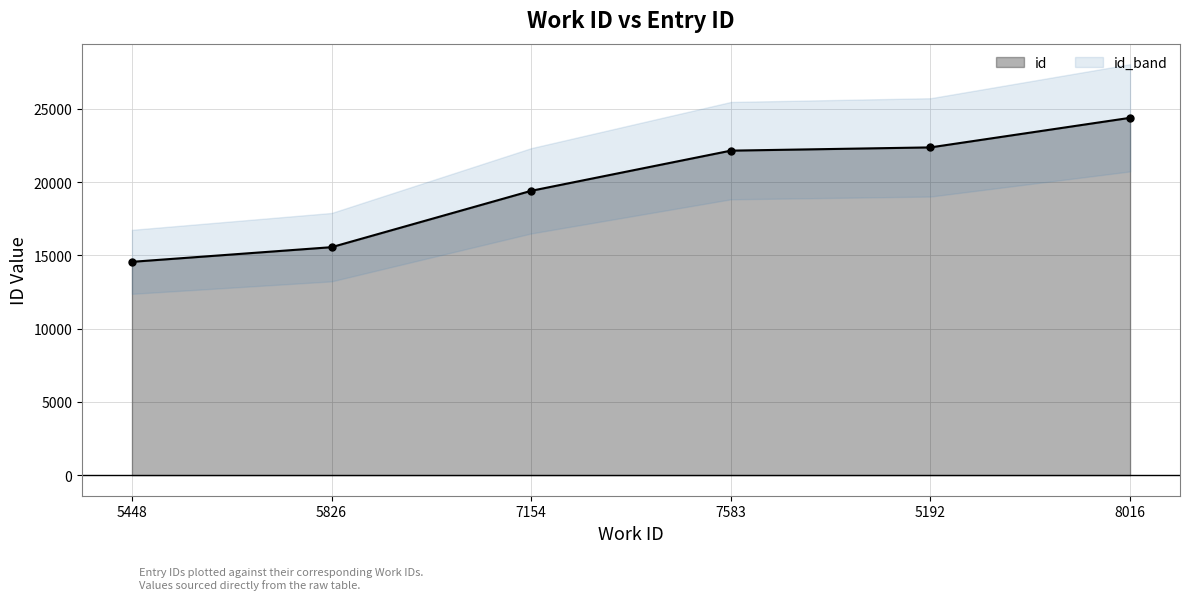

How many data points are less than 22156?

3